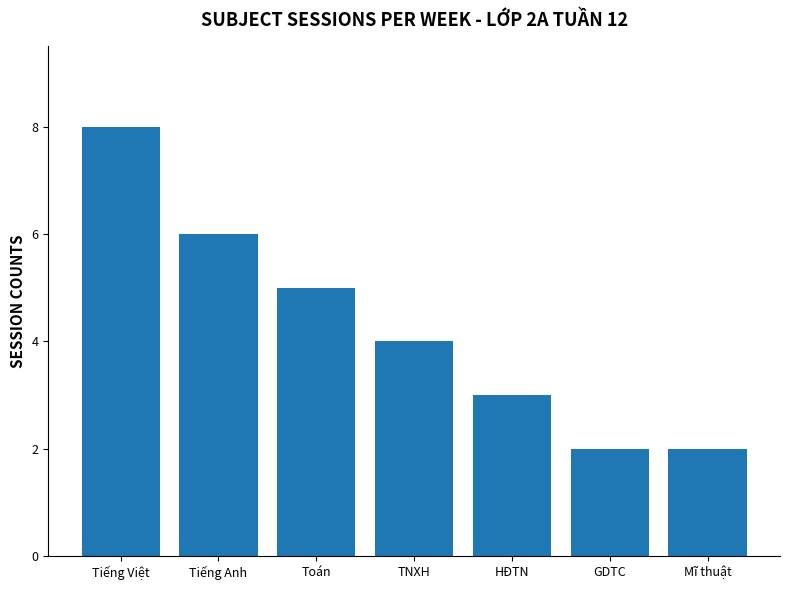

Is it true that the value at Tiếng Anh is 6?

True